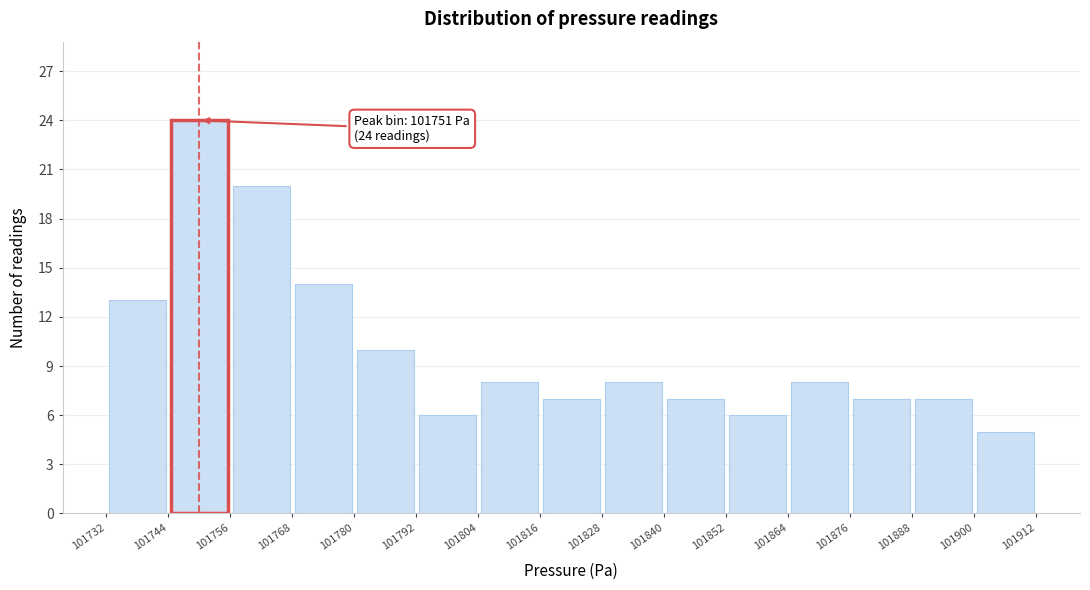

Over which range of the x-axis is the bar tallest?

101744 to 101756